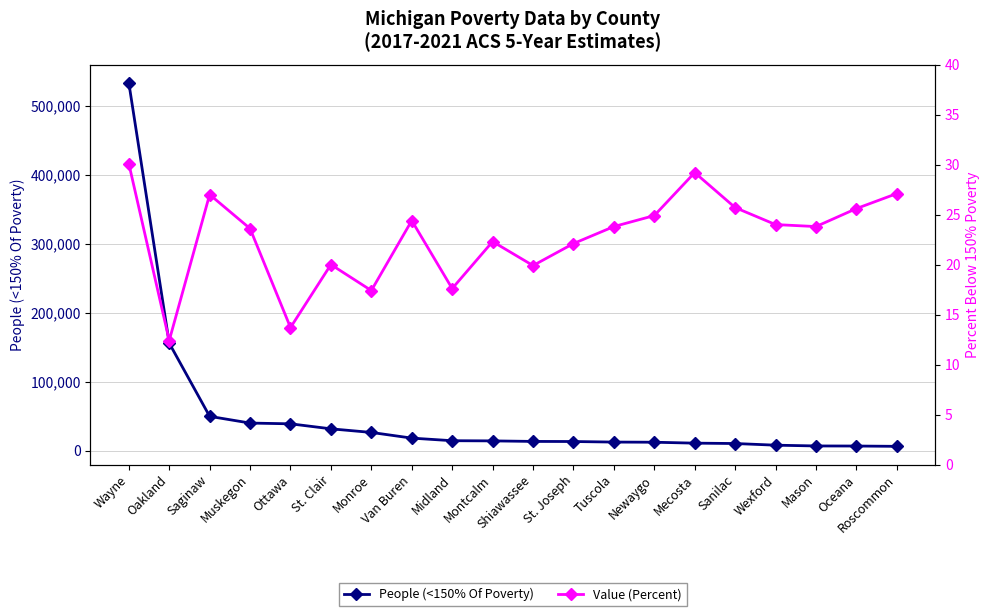

Where does the Value (Percent) series first go above 23?

Wayne